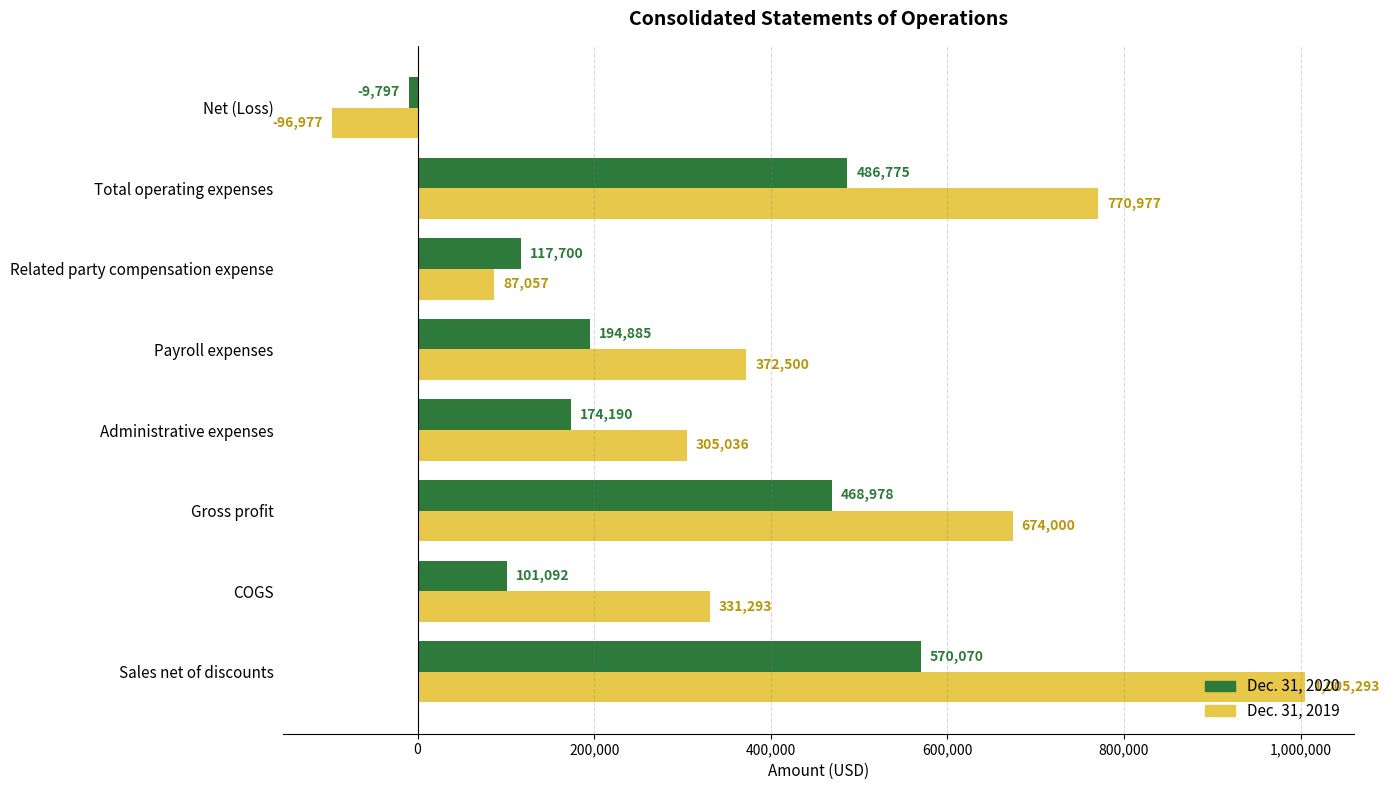

What is the greatest value displayed?

1005293